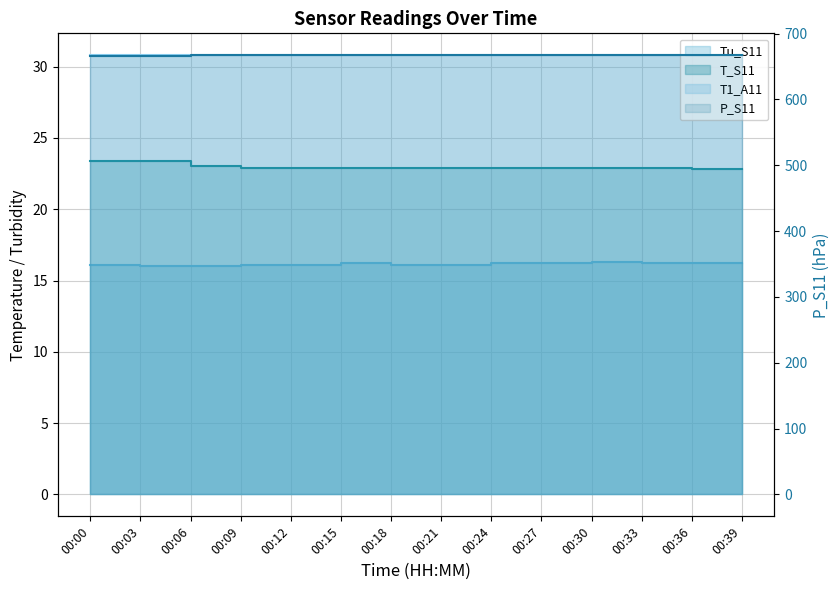

Reading left to right, extract all data points from this chart.

665.9	665.9	666.8	666.8	666.9	666.9	667.0	666.9	667.0	666.9	667.0	667.0	666.9	666.9